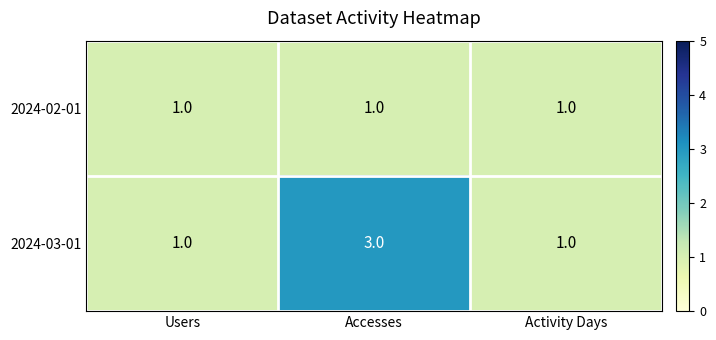

What is the total value across all series at Activity Days?

2